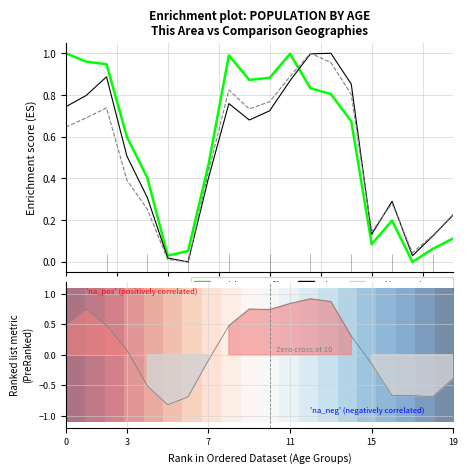

How many series are shown in this chart?

5